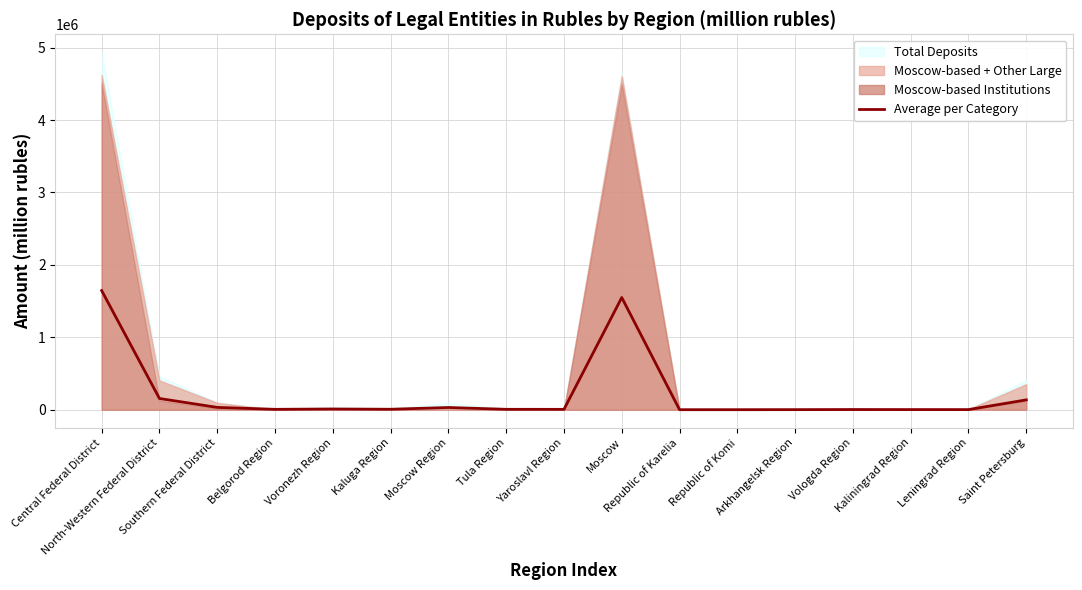

Reading right to left, transcribe all the data shown in this chart.

136622.7	2557.3	2728.7	3511.3	1957.3	1307.3	1132.7	1549861.7	5979.3	6461.3	31547.7	7242.3	11027.0	6257.0	32865.7	155828.3	1645798.3